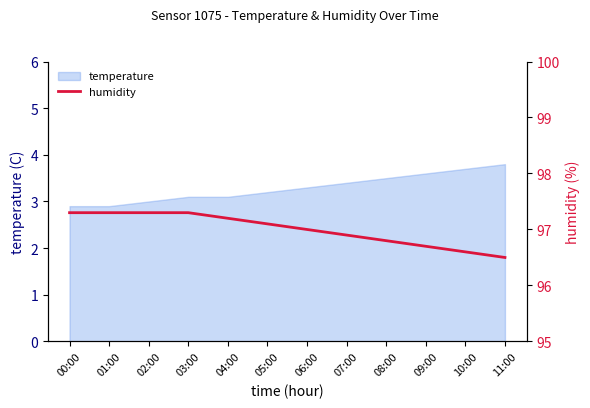

At which category does the chart reach its minimum across all series?

11:00